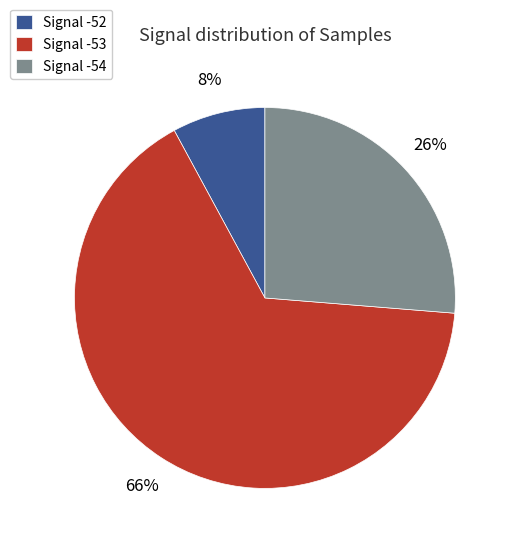

Combined, do Signal -54 and Signal -52 account for over 50%?

No